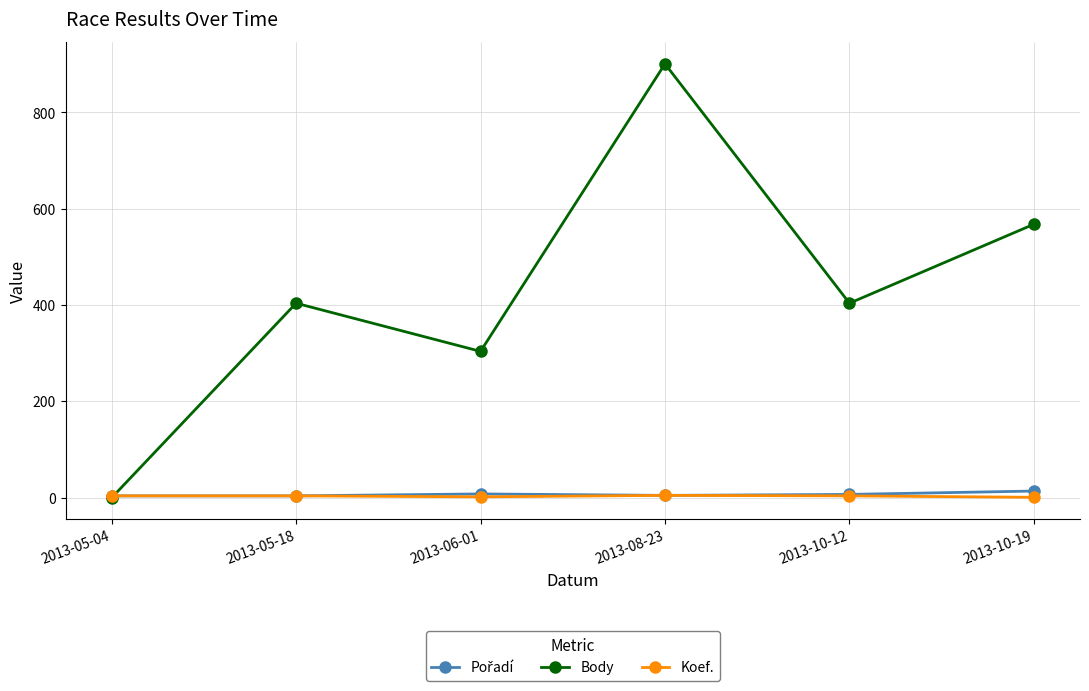

Read the Body value at 2013-08-23, to the nearest 50.

900